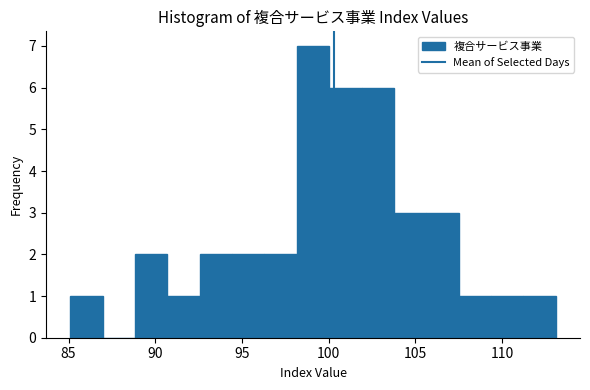

Read against the x-axis, roughly where is the centre of the tallest bar?

99.0